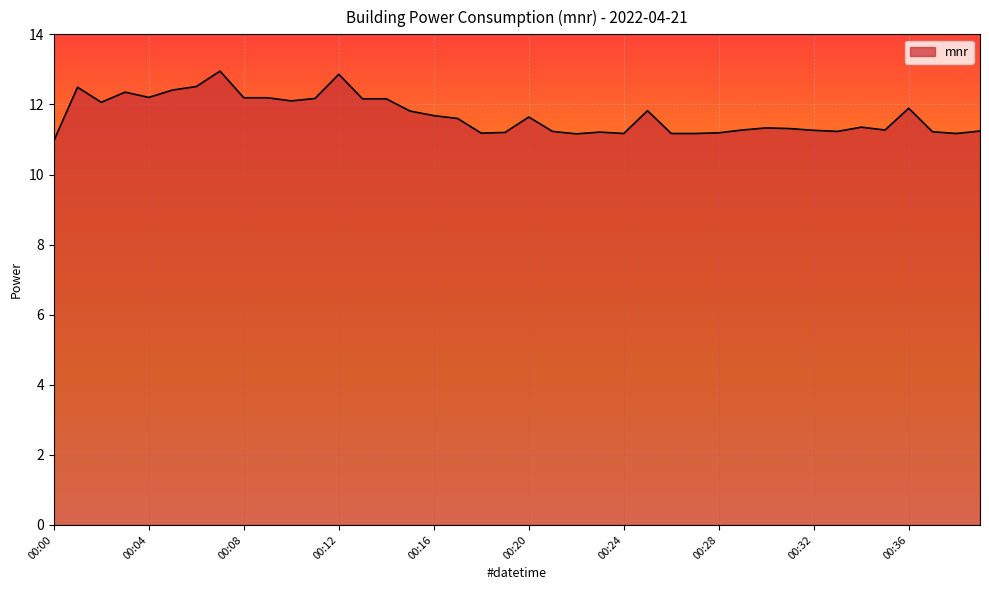

What is the smallest value displayed?

11.0